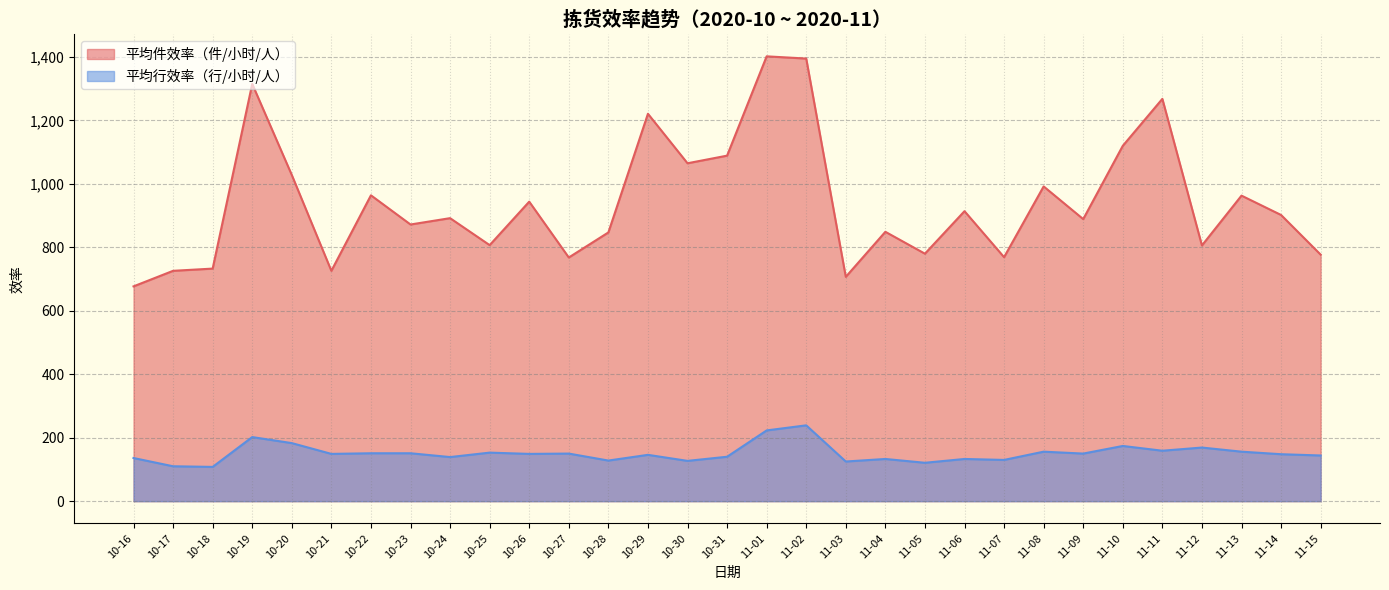

The 平均件效率（件/小时/人） series shows 705 at 10-19. True or false?

False